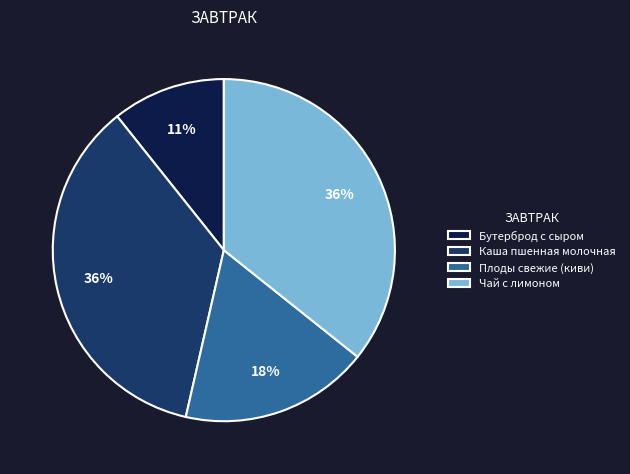

Approximately how many times larger is the value at Чай с лимоном compared to Бутерброд с сыром?

3.3